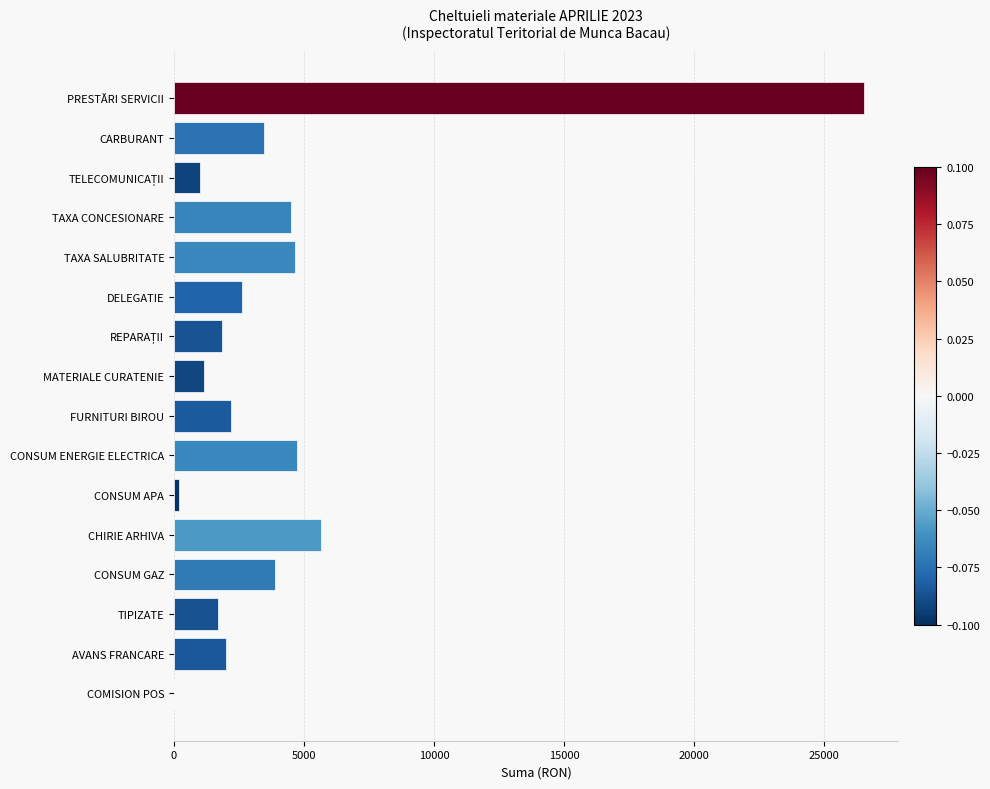

What is the approximate value at PRESTĂRI SERVICII?

26515.9